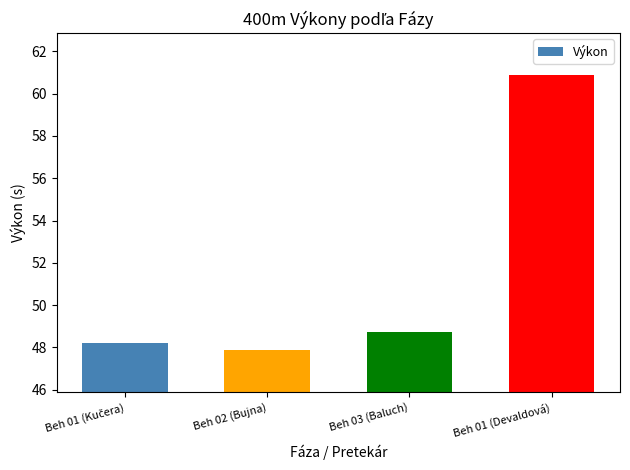

Which label corresponds to the largest value in the chart?

Beh 01 (Devaldová)